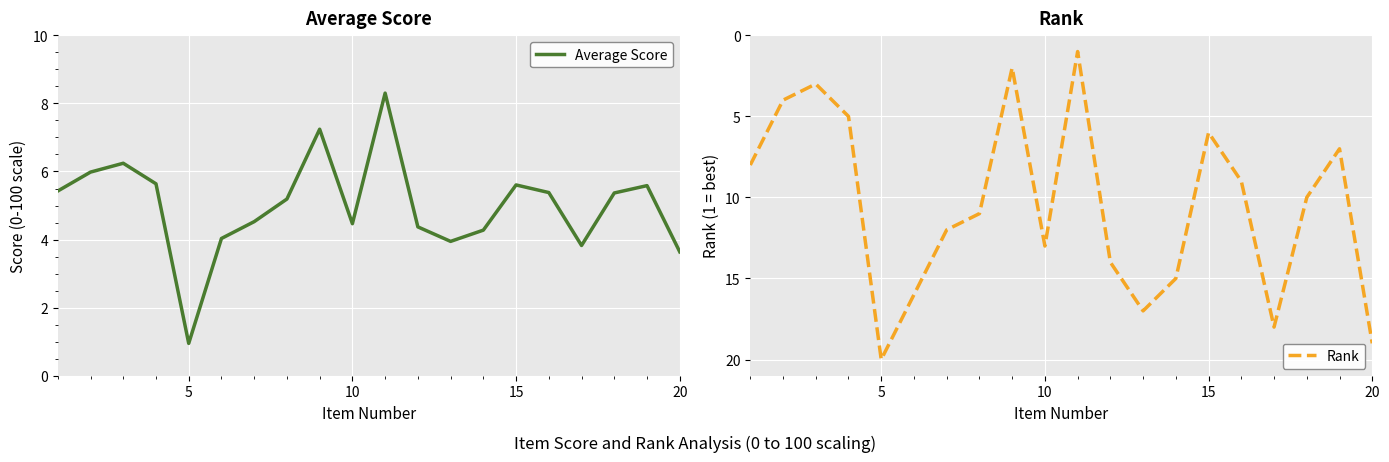

How many lines are shown in the chart?

2